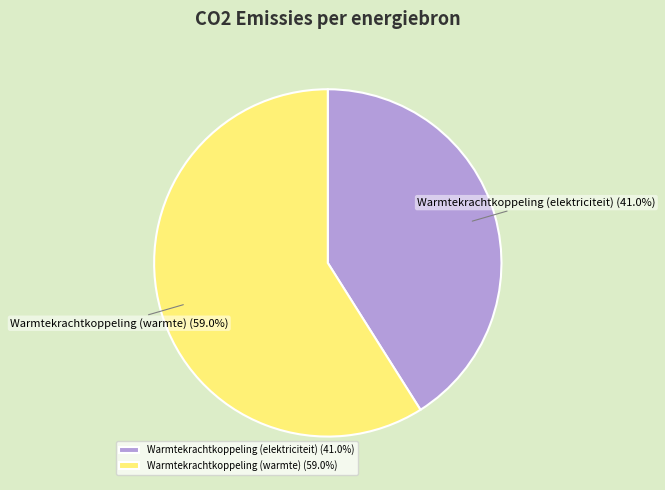

What portion of the pie excludes Warmtekrachtkoppeling (warmte)?

41.0%